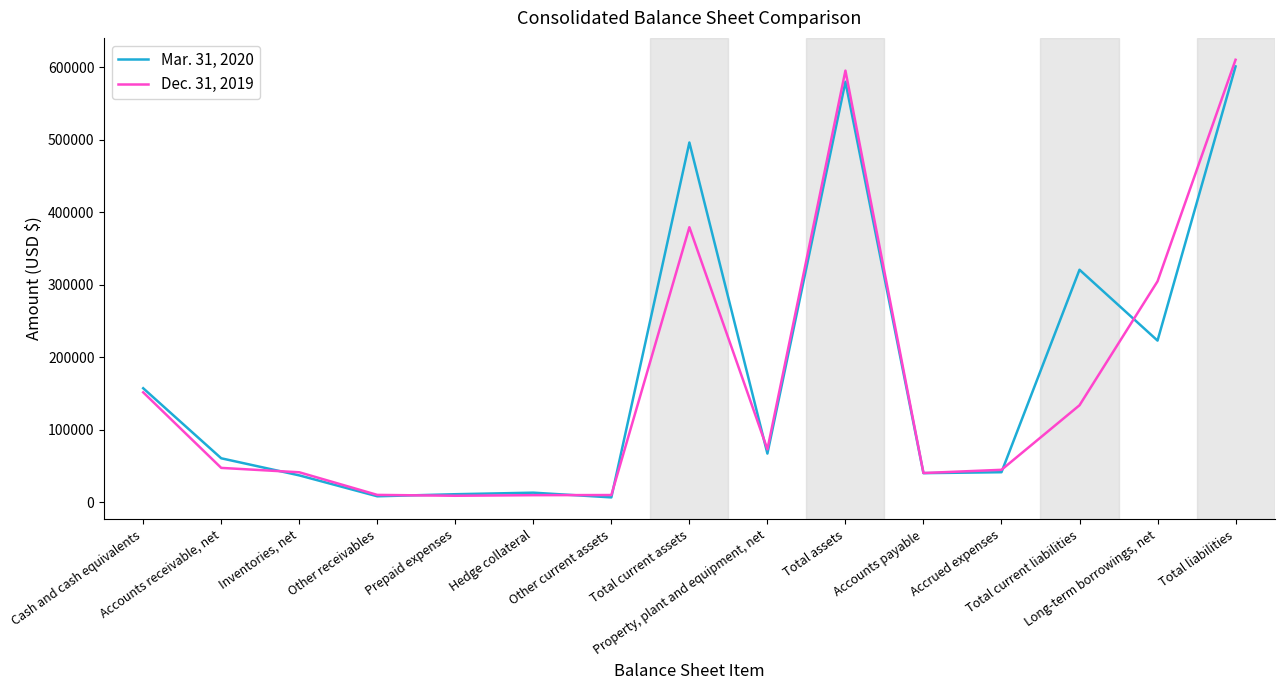

Rank the categories by Mar. 31, 2020 value from highest to lowest.

Total liabilities, Total assets, Total current assets, Total current liabilities, Long-term borrowings, net, Cash and cash equivalents, Property, plant and equipment, net, Accounts receivable, net, Accrued expenses, Accounts payable, Inventories, net, Hedge collateral, Prepaid expenses, Other receivables, Other current assets